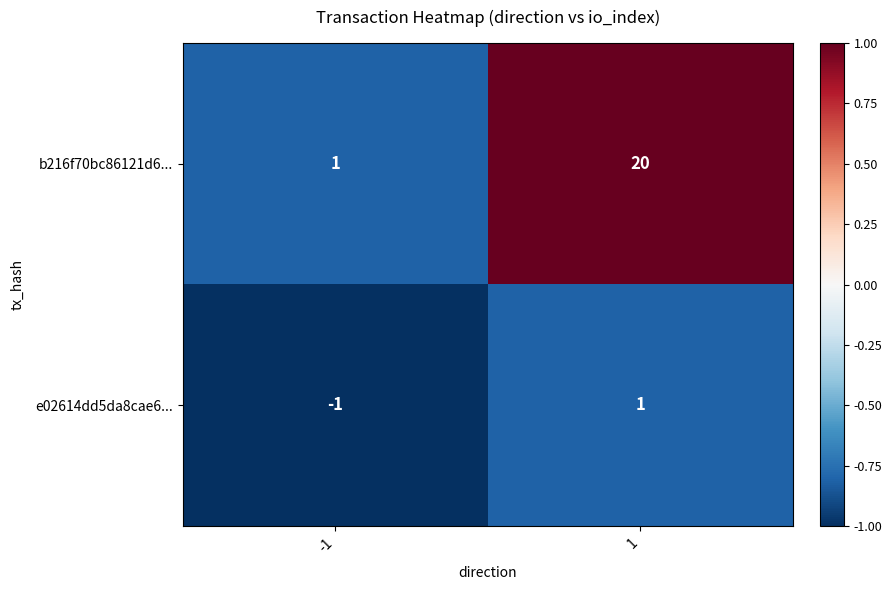

Reading right to left, what are all the values shown in this chart?

b216f70bc86121d6...: 1=20	-1=1
e02614dd5da8cae6...: 1=1	-1=-1